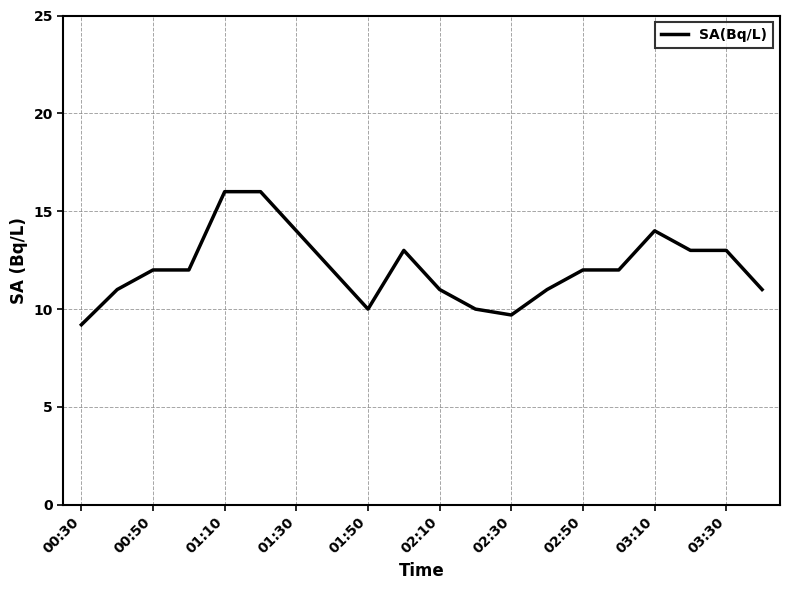

Reading left to right, transcribe all the data shown in this chart.

9.2	11.0	12.0	12.0	16.0	16.0	14.0	12.0	10.0	13.0	11.0	10.0	9.7	11.0	12.0	12.0	14.0	13.0	13.0	11.0